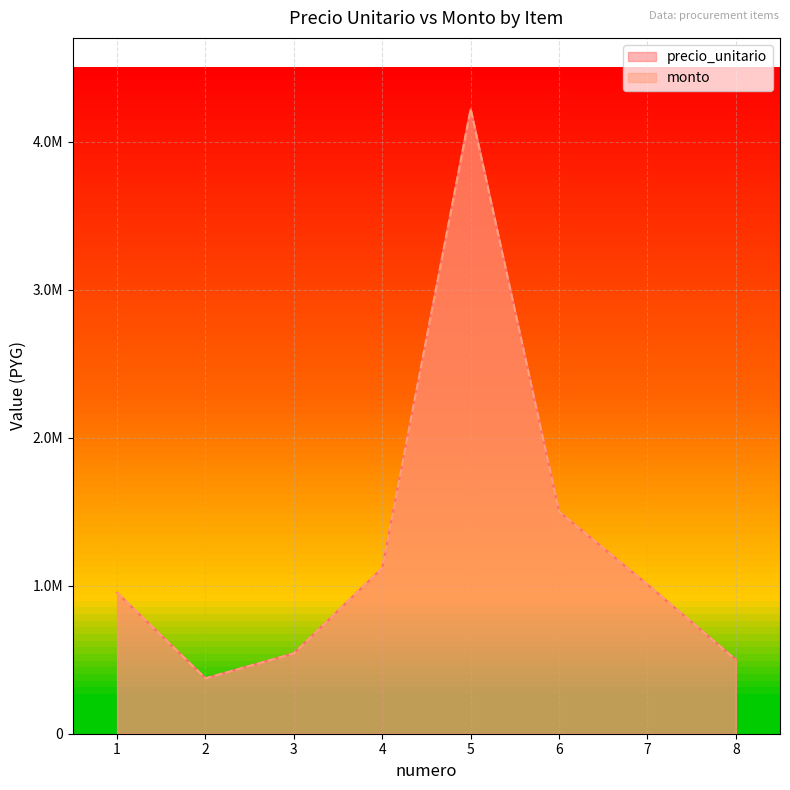

How many values in the monto series exceed 1008000?

3